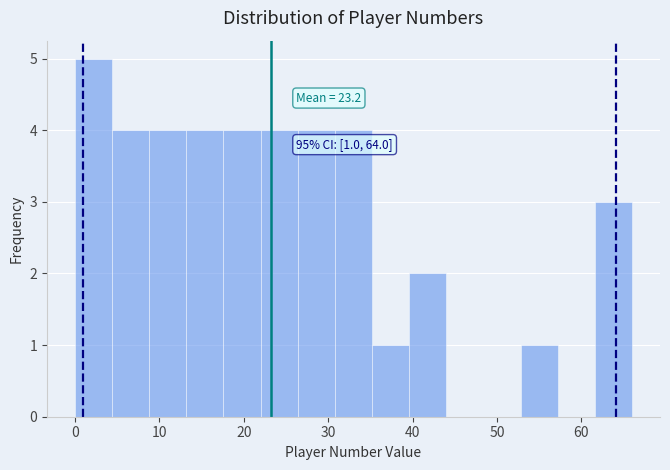

Which range on the x-axis has the tallest bar?

0.0 to 4.4